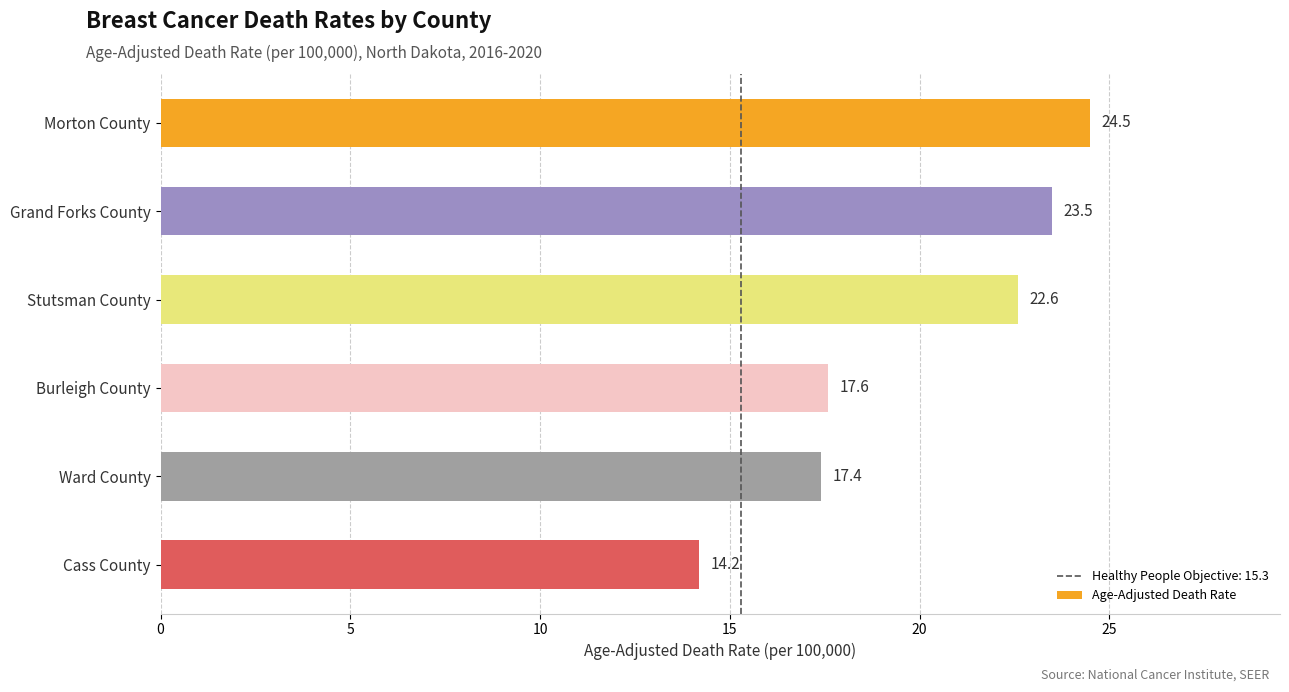

Reading top to bottom, transcribe all the data shown in this chart.

Morton County=24.5	Grand Forks County=23.5	Stutsman County=22.6	Burleigh County=17.6	Ward County=17.4	Cass County=14.2